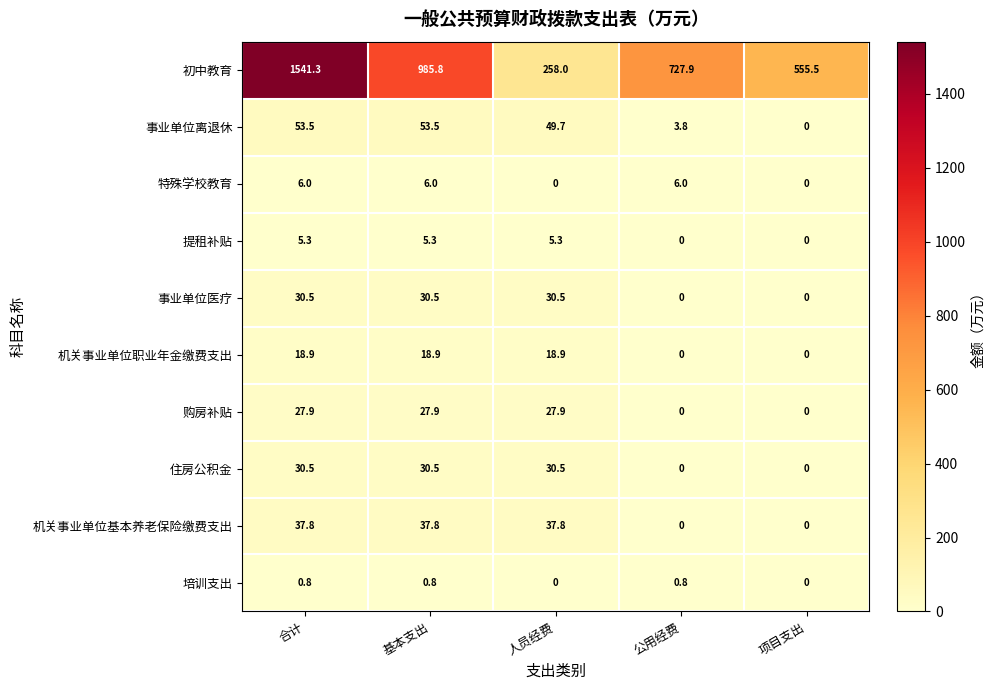

How many data points does each series have?

5